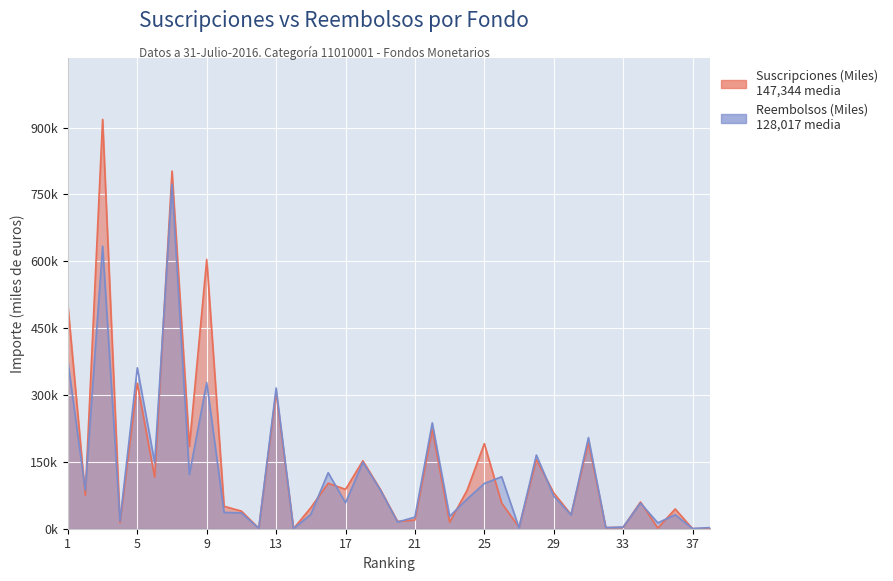

How many positive values does the Reembolsos (Miles) series have?

37